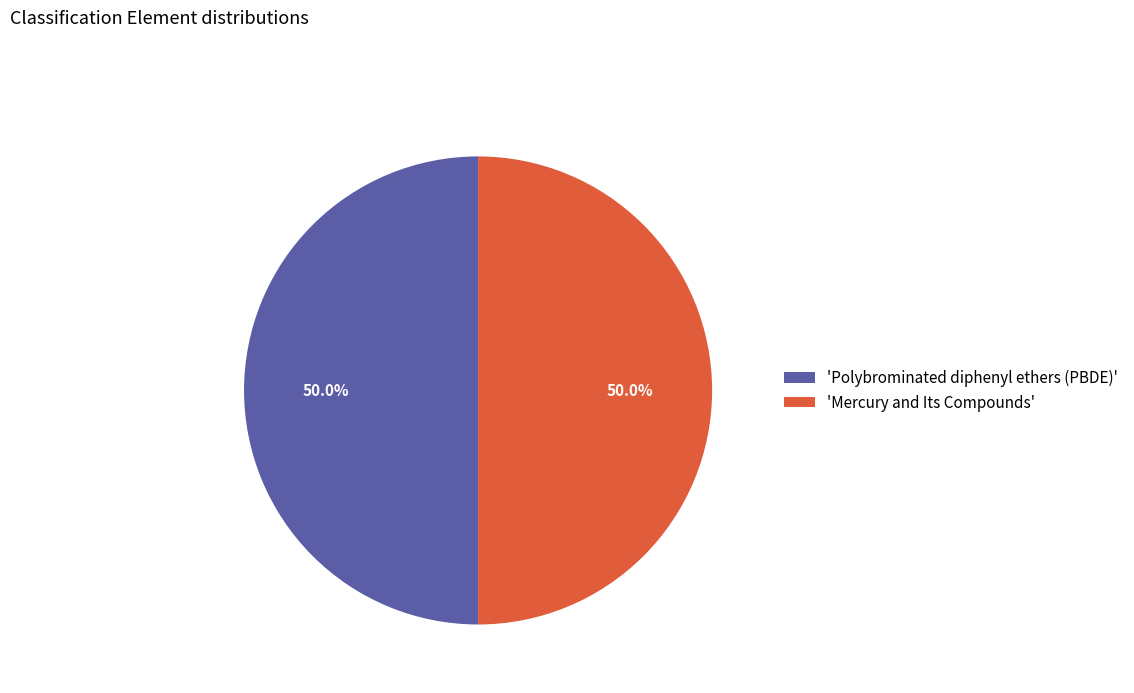

What is the ratio of the value at 'Polybrominated diphenyl ethers (PBDE)' to the value at 'Mercury and Its Compounds'?

1.0